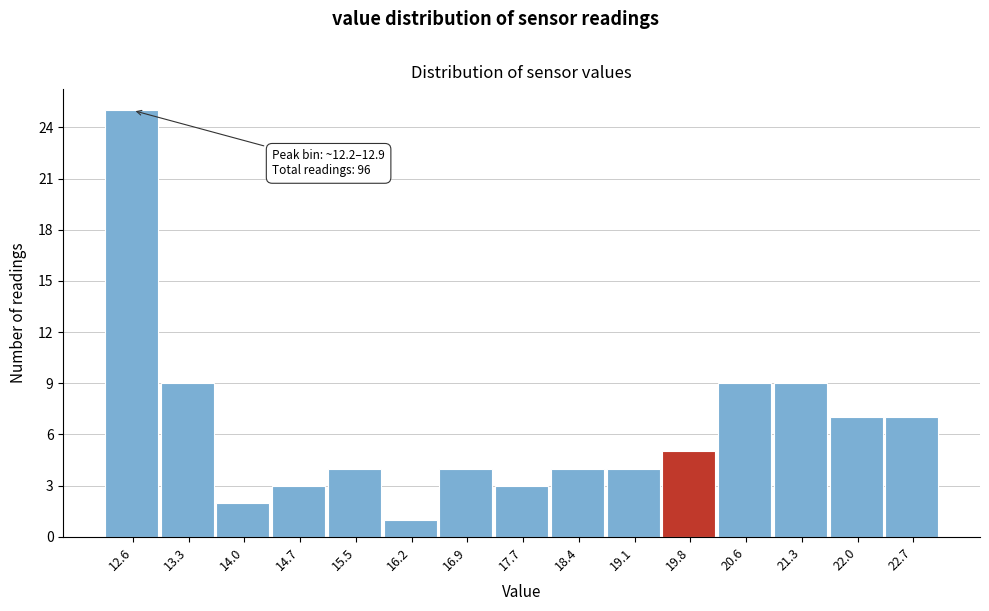

Which range on the x-axis has the tallest bar?

12.2 to 12.9